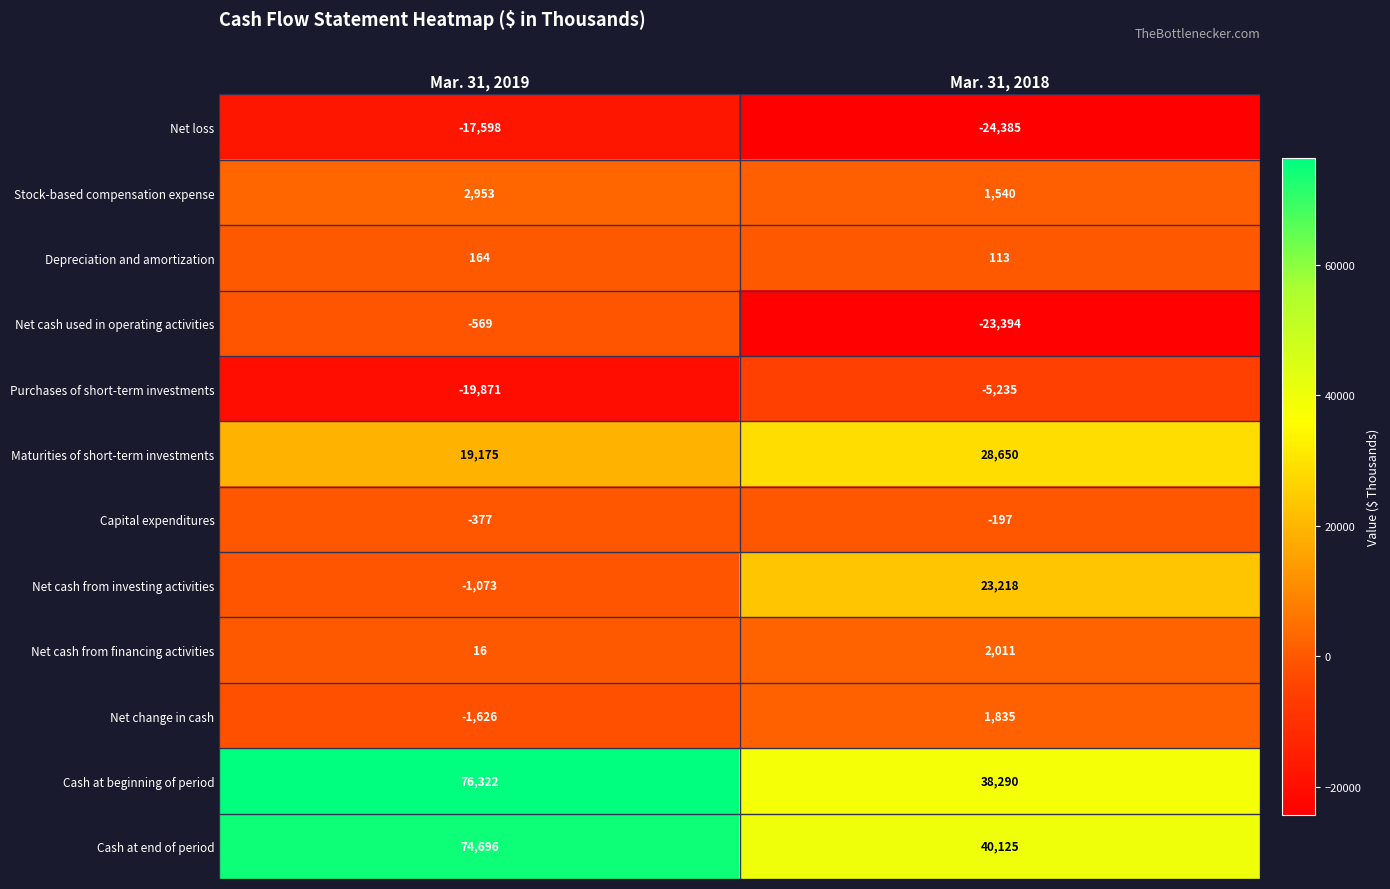

List the series in order of their peak value, highest first.

Cash at beginning of period, Cash at end of period, Maturities of short-term investments, Net cash from investing activities, Stock-based compensation expense, Net cash from financing activities, Net change in cash, Depreciation and amortization, Capital expenditures, Net cash used in operating activities, Purchases of short-term investments, Net loss